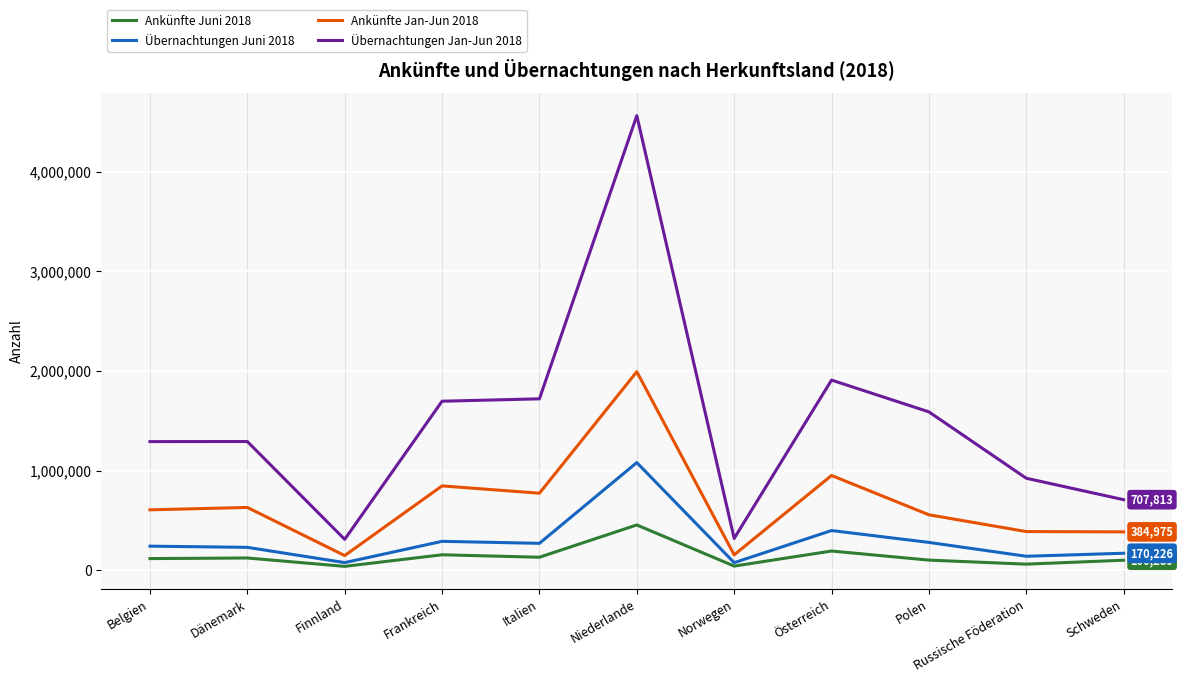

Which label corresponds to the largest value in the chart?

Niederlande